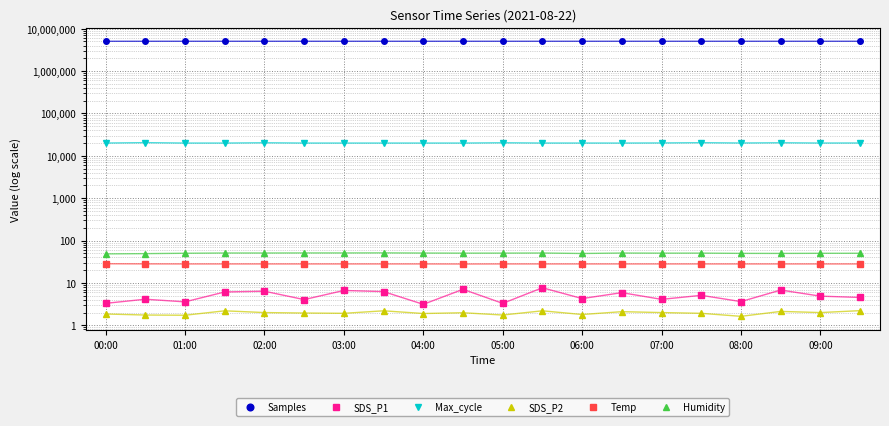

What is the difference between the maximum and minimum values in the Temp series?

0.4